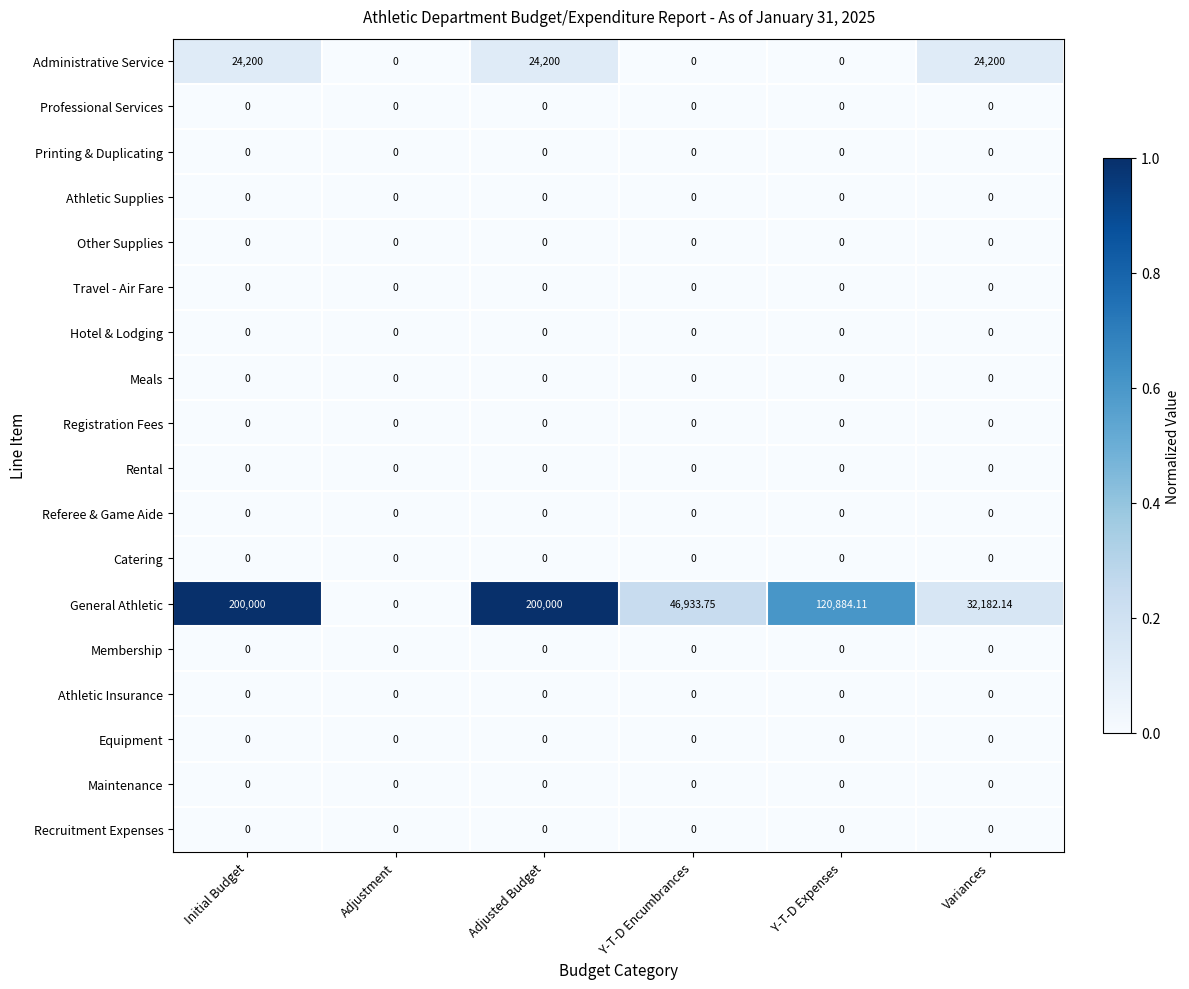

Between Adjustment and Adjusted Budget, which series saw the biggest shift?

General Athletic